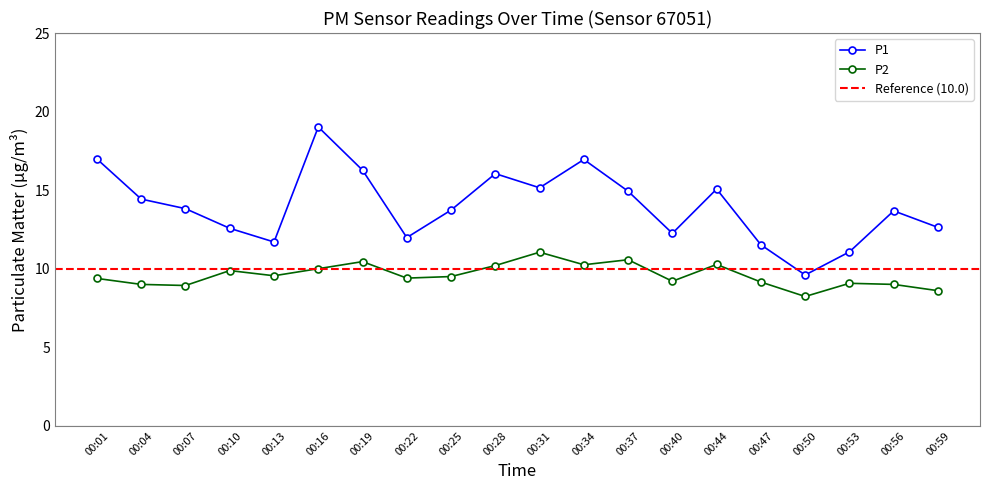

What is the average value of the P1 series?

14.0